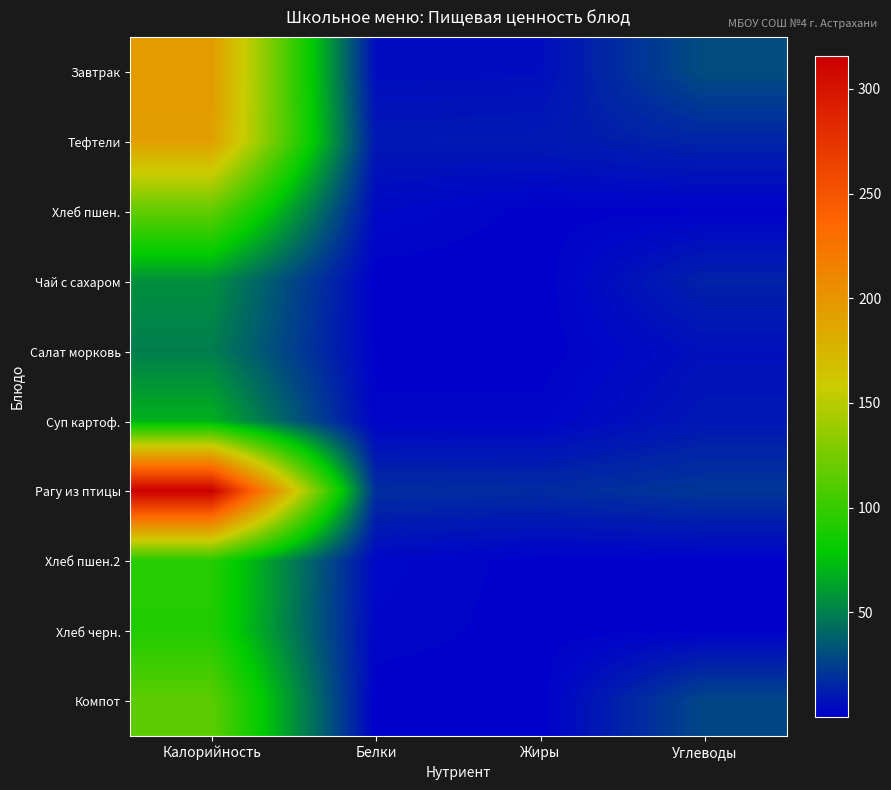

At how many categories does at least one series exceed 200?

1